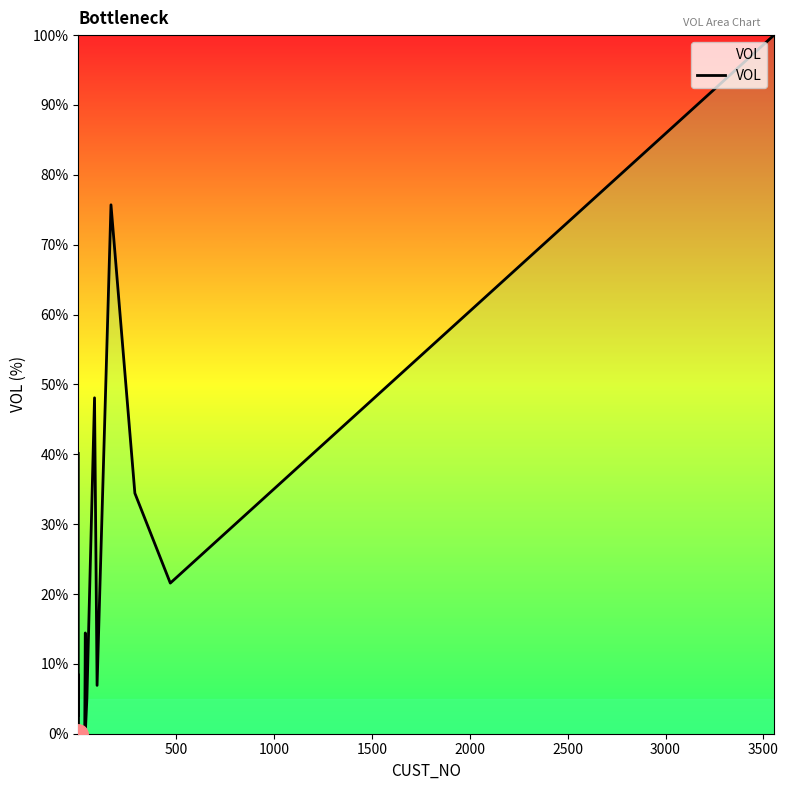

Reading left to right, transcribe all the data shown in this chart.

40.1	2.6	8.4	0.0	0.1	0.0	0.2	0.2	0.4	0.1	0.7	14.4	0.8	5.0	48.1	6.9	75.7	34.4	21.6	100.0